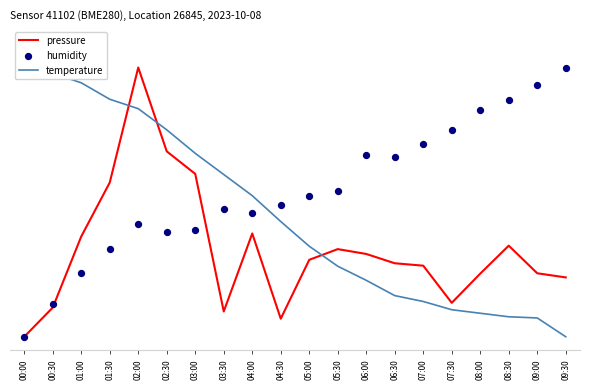

Which series has the largest total across all categories?

humidity